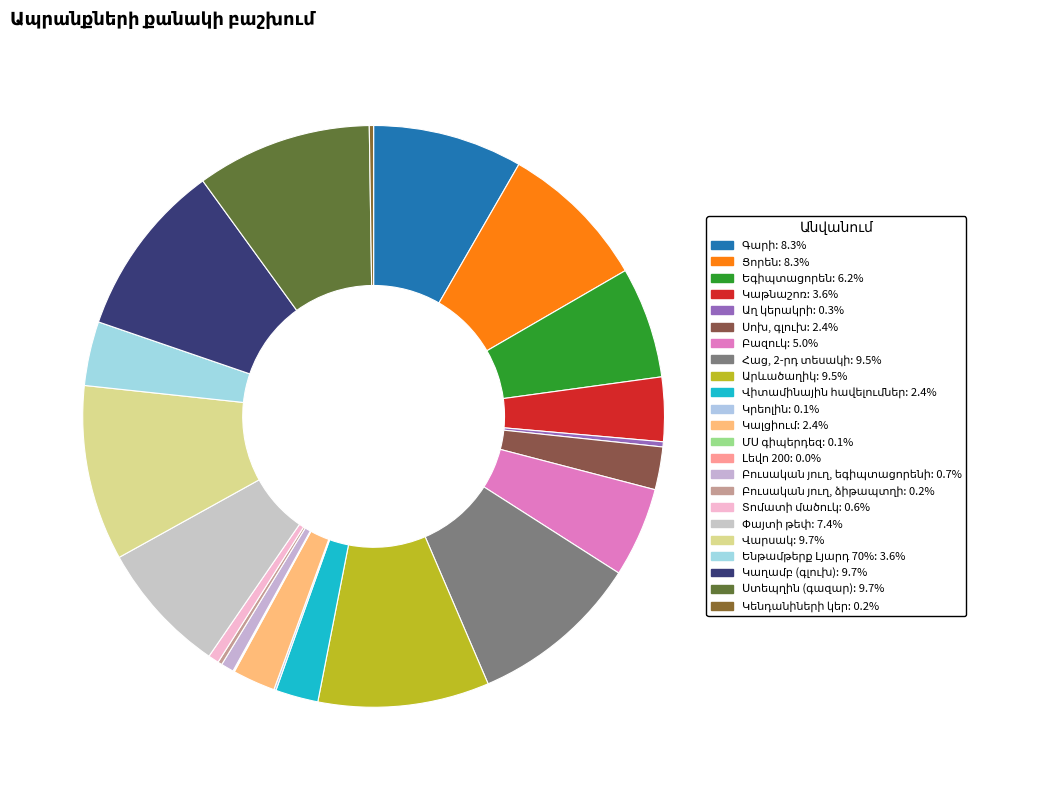

How many segments does this pie chart have?

23